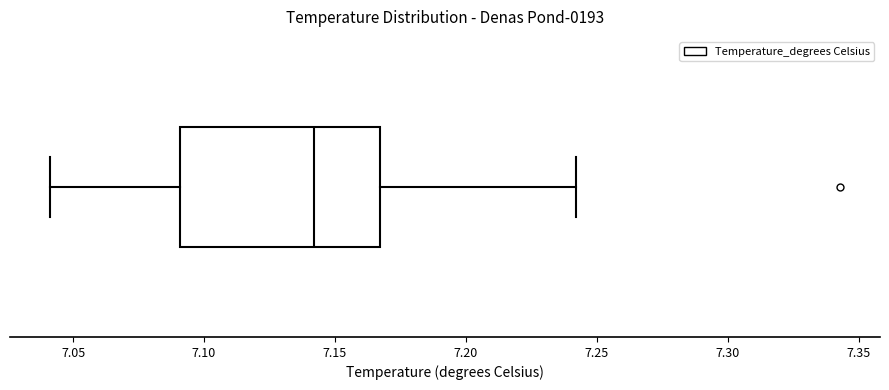

Read this box plot against the x-axis: the position of the median line, the range covered by the box, and the ends of both whiskers. The values are not printed on the chart, so give them approximately, as read against the axis.

median 7.140, box 7.090 to 7.165, whiskers 7.040 to 7.240